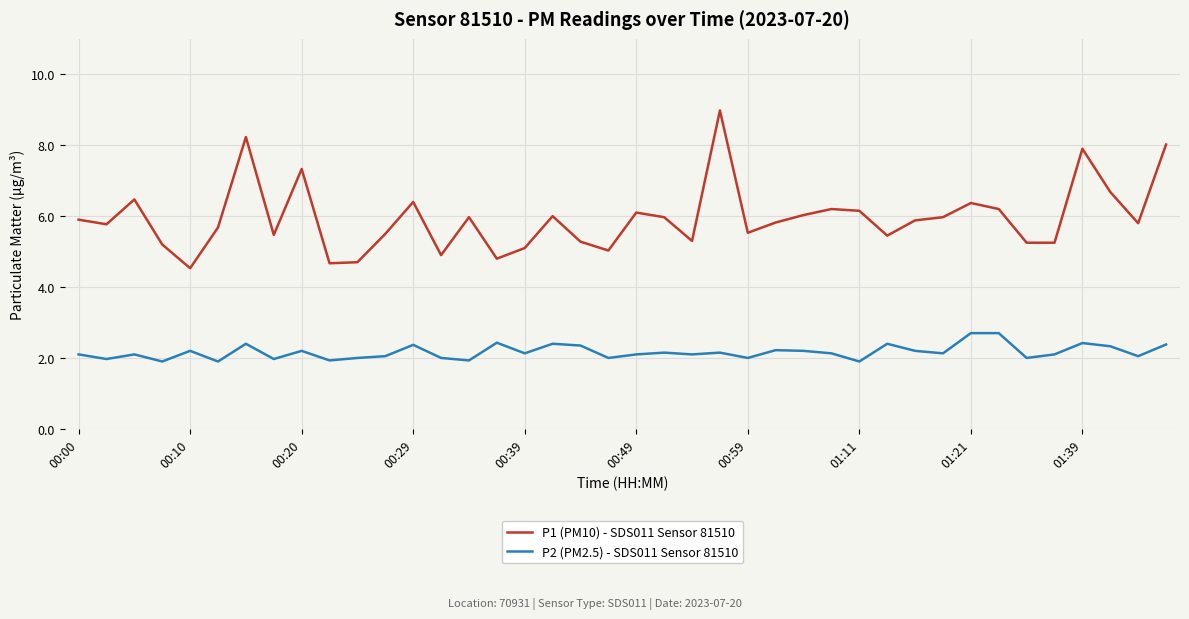

Which series has the largest range (max minus min)?

P1 (PM10) - SDS011 Sensor 81510